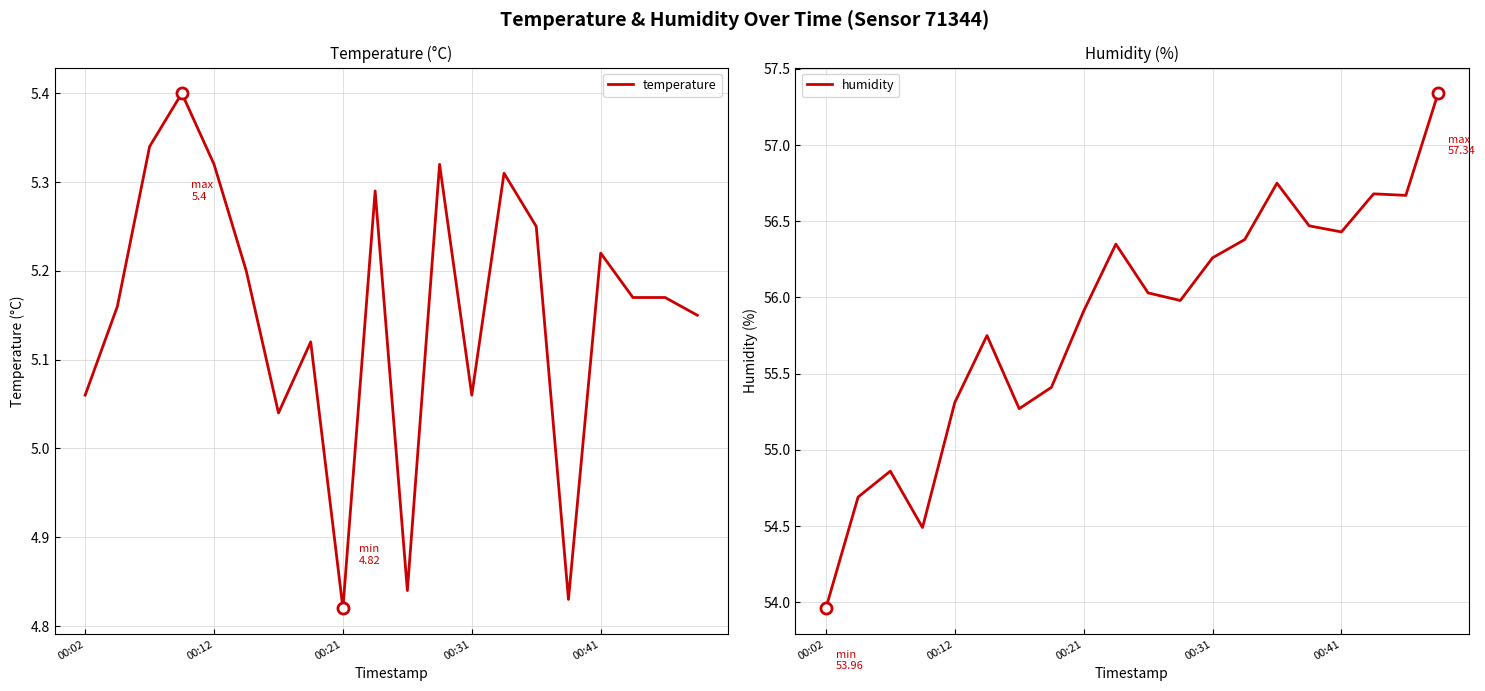

Which category has the lowest value in the temperature series?

00:21